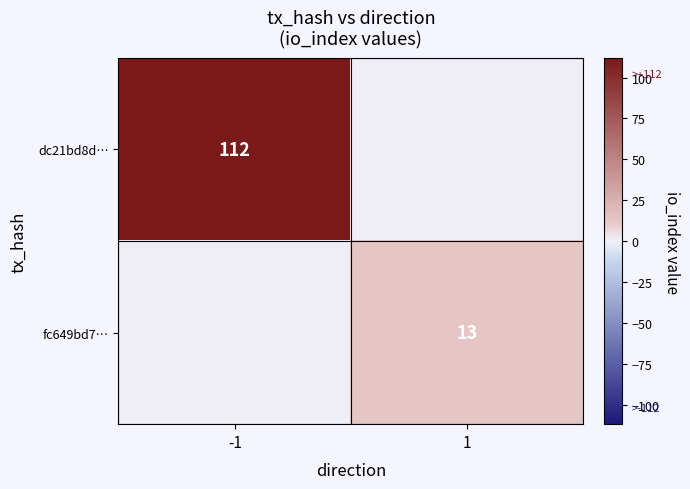

The value of dc21bd8d… at -1 is 112. True or false?

True